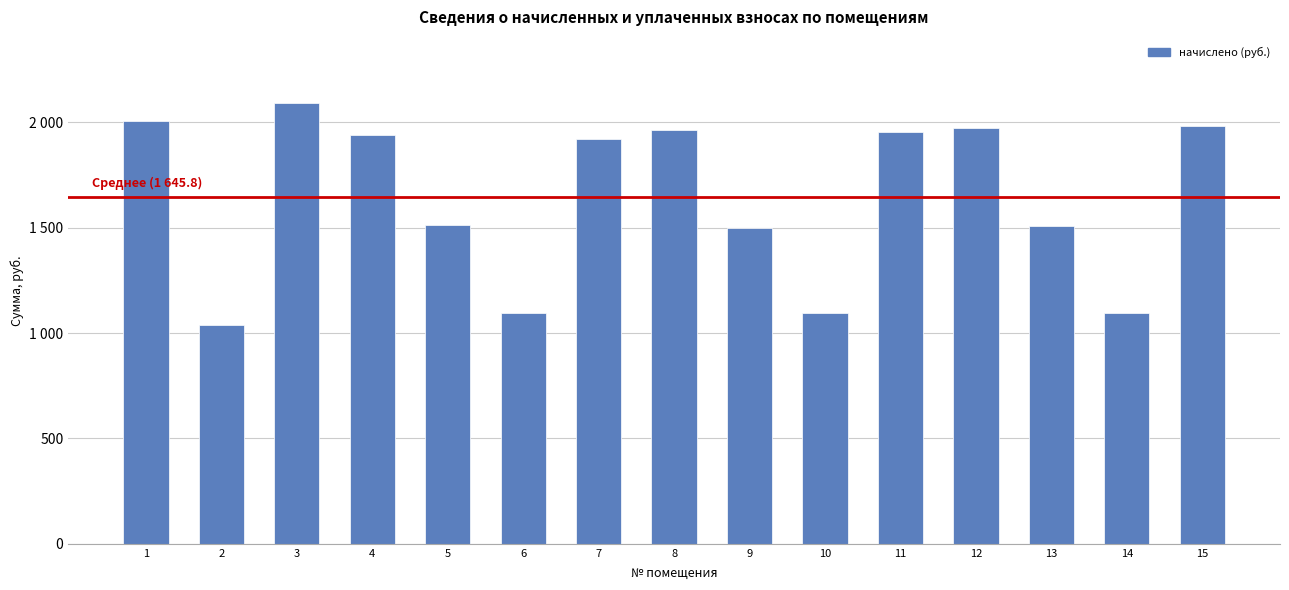

What is the sum of the values at 2 and 12?

3011.5